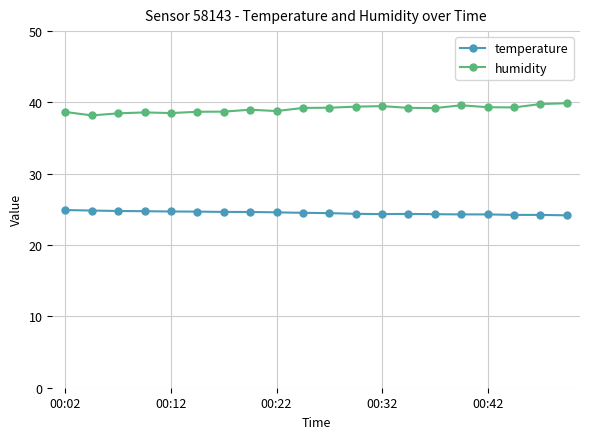

What is the maximum value shown in the chart?

39.9